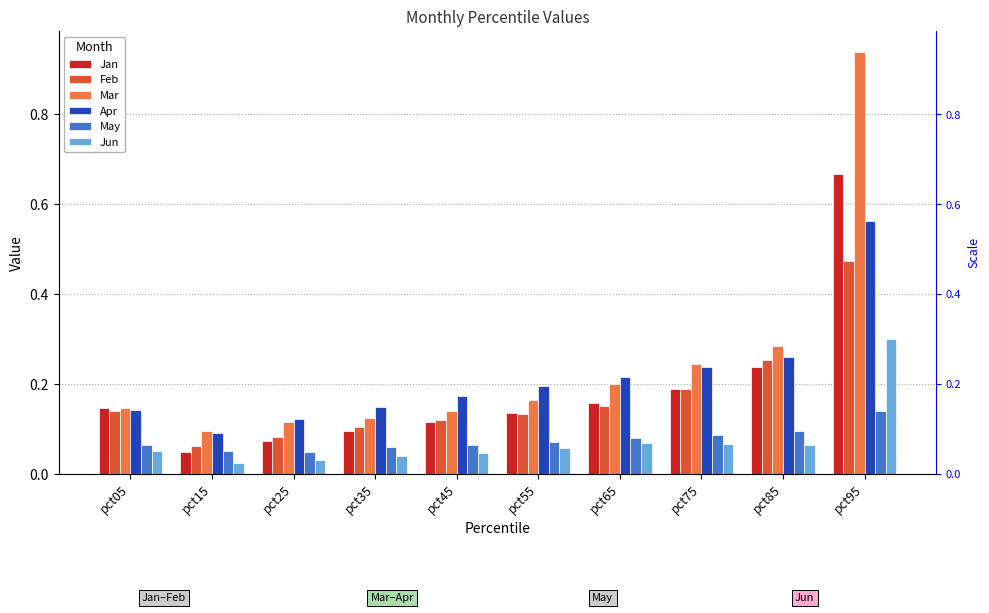

Reading left to right, extract all data points from this chart.

Jan: pct05=0.1	pct15=0.0	pct25=0.1	pct35=0.1	pct45=0.1	pct55=0.1	pct65=0.2	pct75=0.2	pct85=0.2	pct95=0.7
Feb: pct05=0.1	pct15=0.1	pct25=0.1	pct35=0.1	pct45=0.1	pct55=0.1	pct65=0.2	pct75=0.2	pct85=0.3	pct95=0.5
Mar: pct05=0.1	pct15=0.1	pct25=0.1	pct35=0.1	pct45=0.1	pct55=0.2	pct65=0.2	pct75=0.2	pct85=0.3	pct95=0.9
Apr: pct05=0.1	pct15=0.1	pct25=0.1	pct35=0.1	pct45=0.2	pct55=0.2	pct65=0.2	pct75=0.2	pct85=0.3	pct95=0.6
May: pct05=0.1	pct15=0.1	pct25=0.0	pct35=0.1	pct45=0.1	pct55=0.1	pct65=0.1	pct75=0.1	pct85=0.1	pct95=0.1
Jun: pct05=0.1	pct15=0.0	pct25=0.0	pct35=0.0	pct45=0.0	pct55=0.1	pct65=0.1	pct75=0.1	pct85=0.1	pct95=0.3